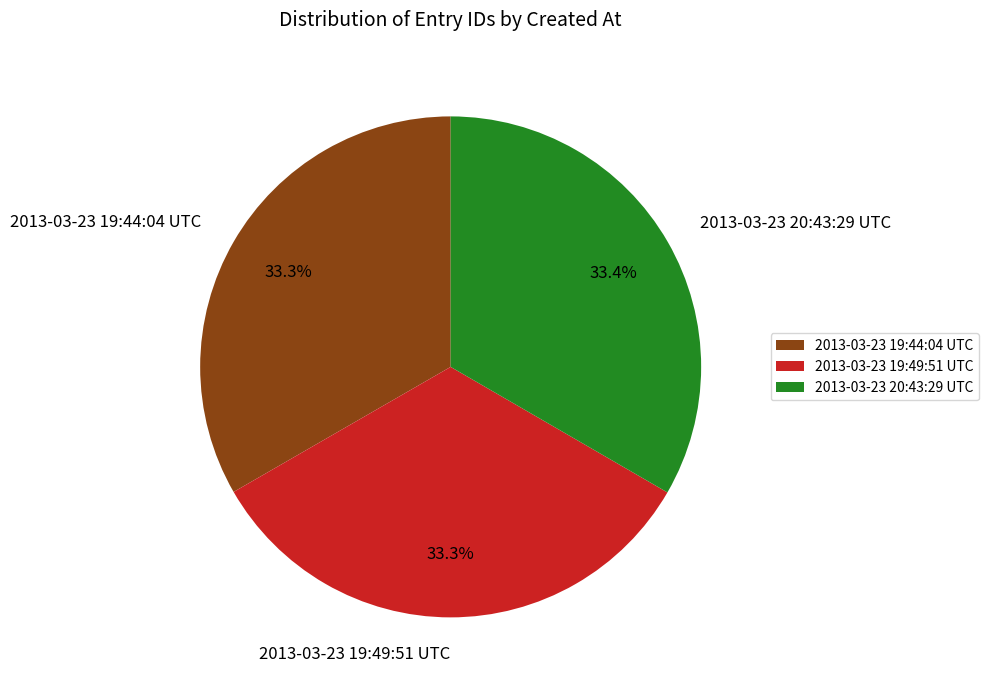

Approximately how many times larger is the value at 2013-03-23 20:43:29 UTC compared to 2013-03-23 19:44:04 UTC?

1.0